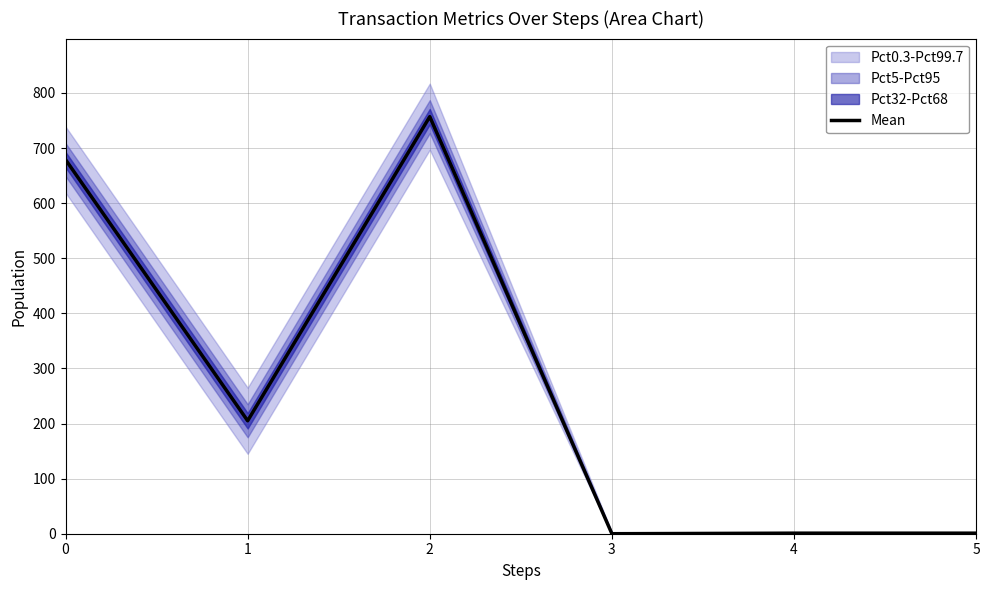

How many lines are shown in the chart?

1